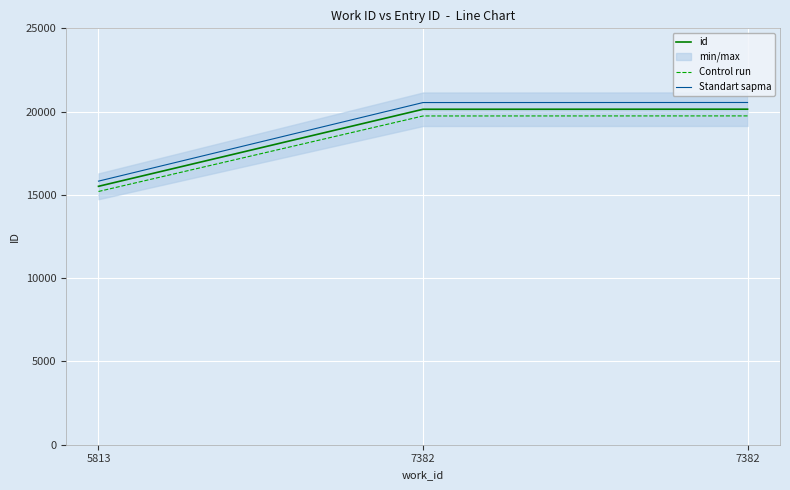

Rank the series by their maximum value, from lowest to highest.

Control run, id, Standart sapma